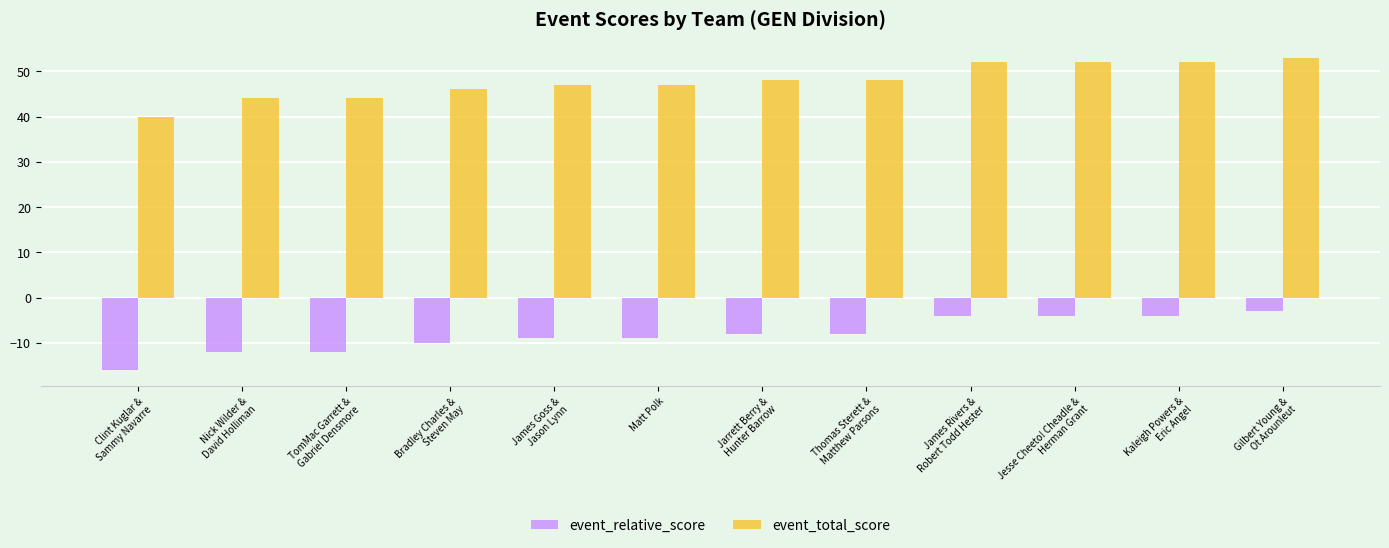

List the series in order of their peak value, highest first.

event_total_score, event_relative_score